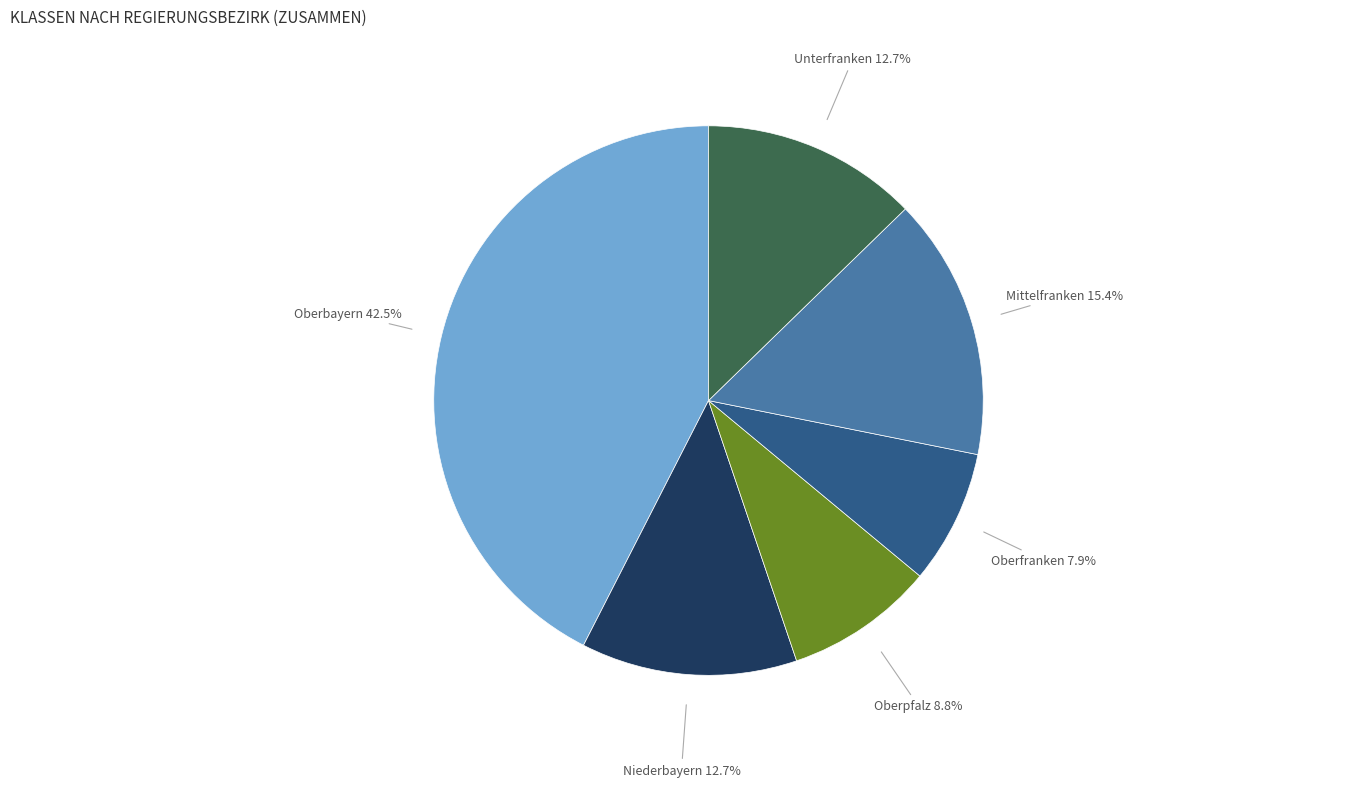

Which slice is the largest?

Oberbayern